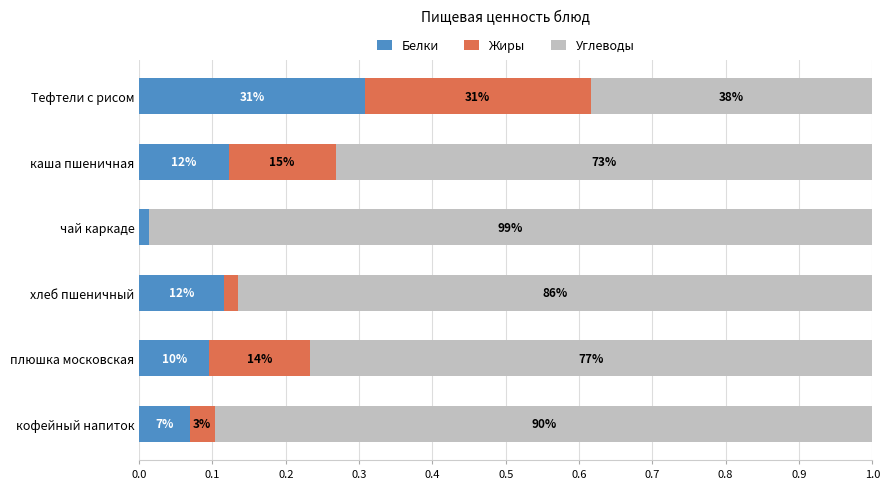

Which series has the widest spread of values?

Углеводы